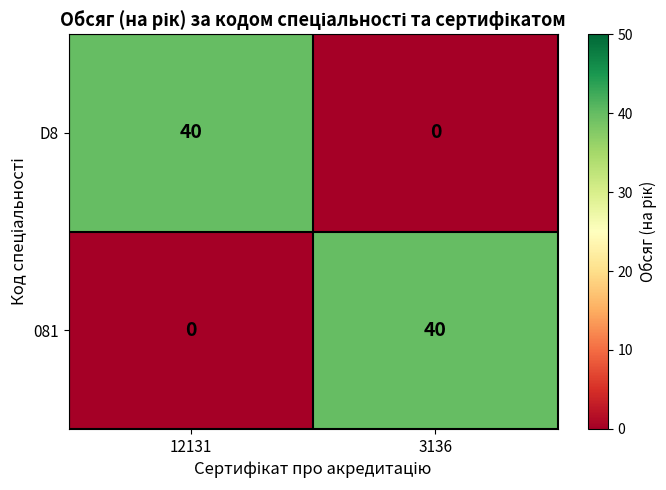

Is it true that 081 equals 58 at 3136?

False